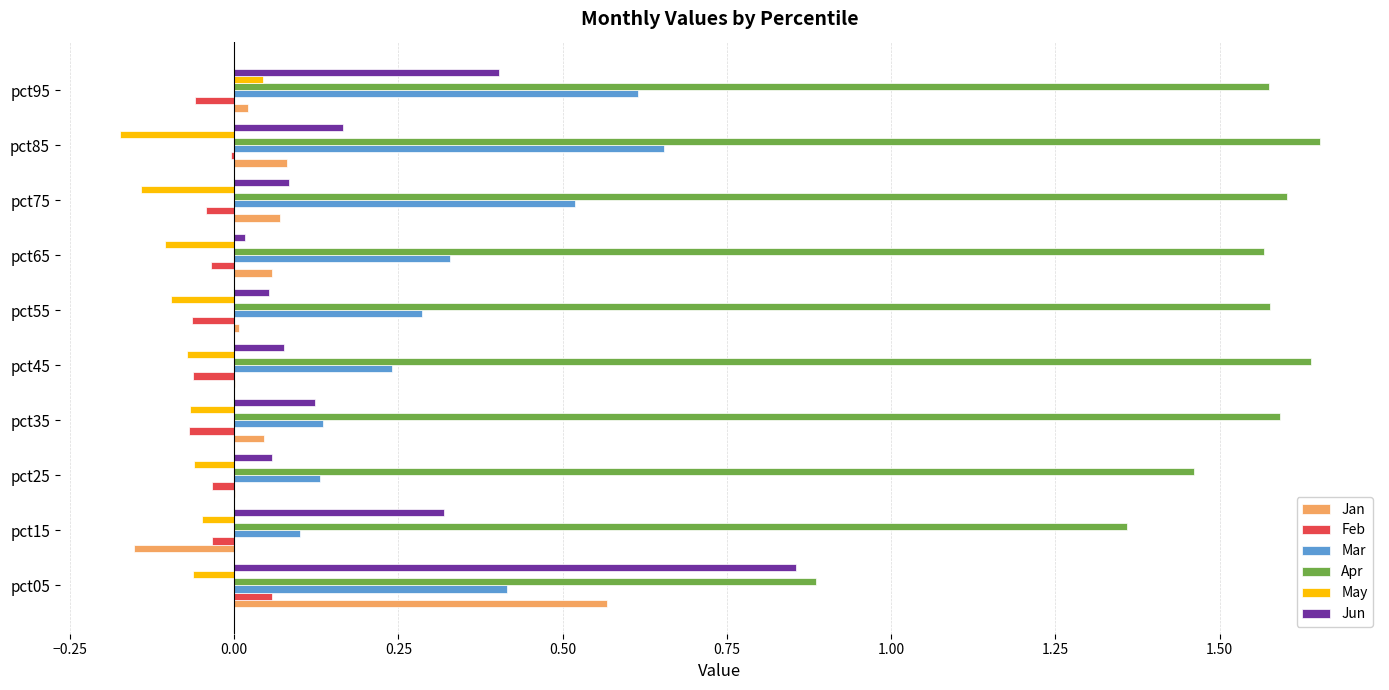

Which series changed the most between pct05 and pct15?

Jan